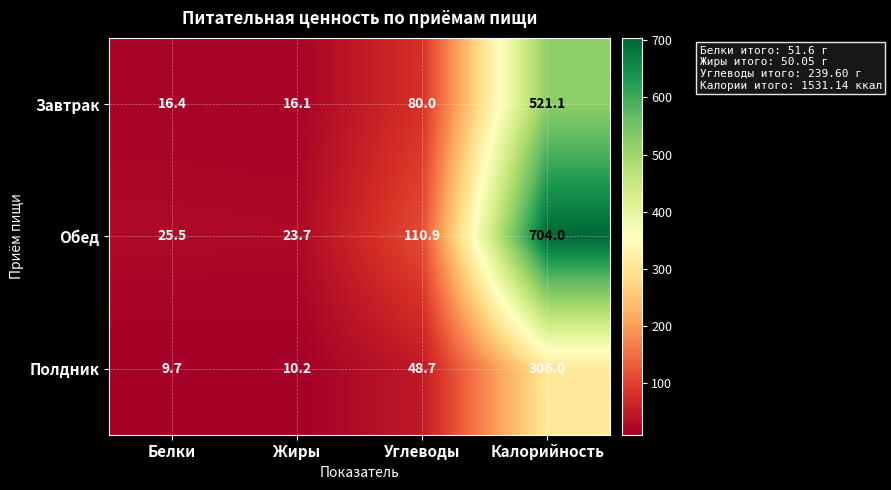

Reading left to right, list all the values displayed in this chart.

Завтрак: Белки=16.4	Жиры=16.1	Углеводы=80.0	Калорийность=521.1
Обед: Белки=25.5	Жиры=23.7	Углеводы=110.9	Калорийность=704.0
Полдник: Белки=9.7	Жиры=10.2	Углеводы=48.7	Калорийность=306.0